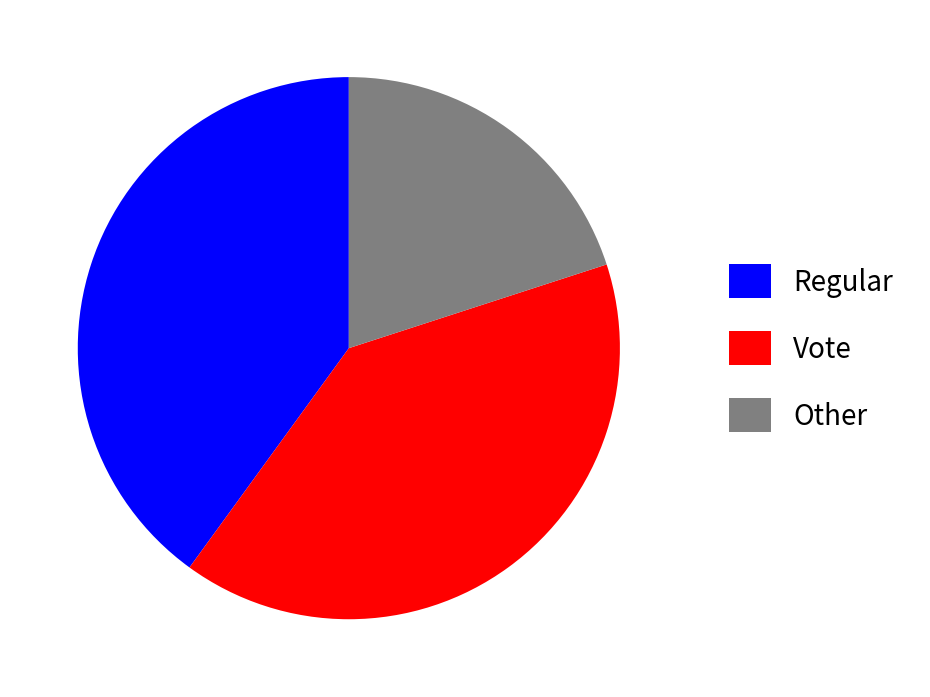

Count the number of slices in the pie.

3